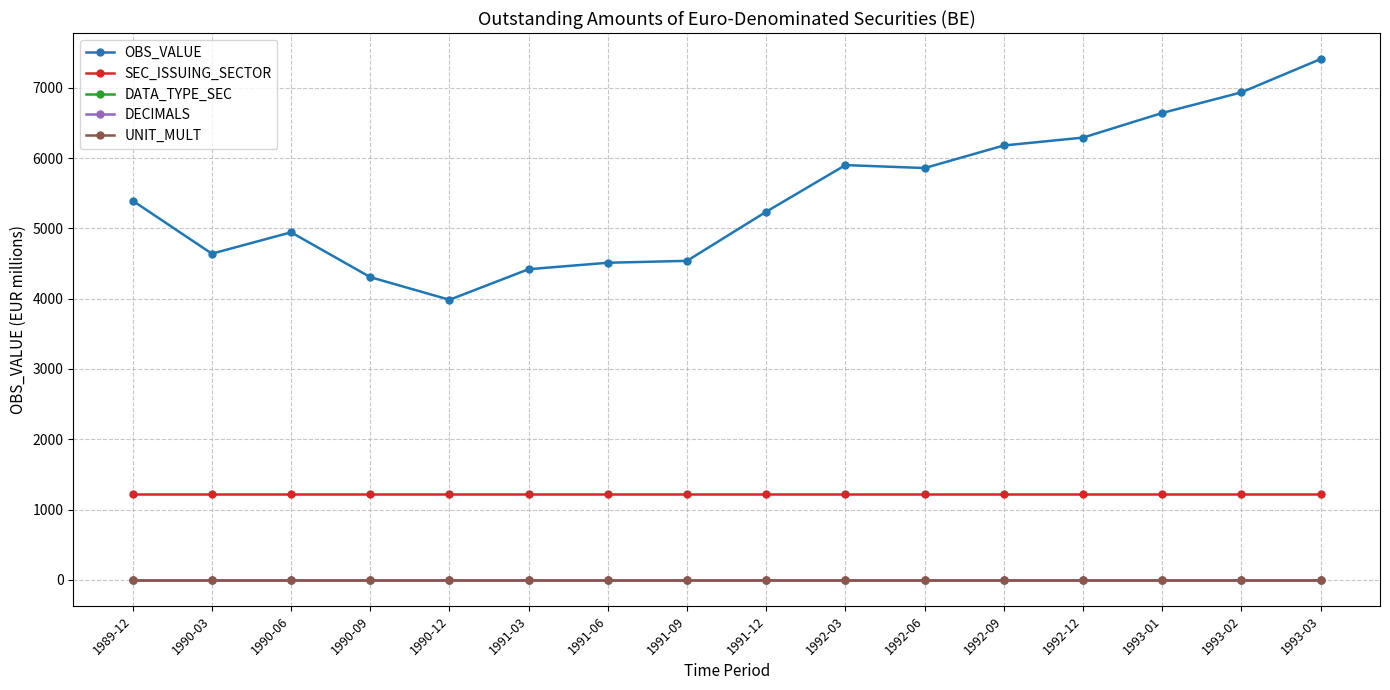

True or false: OBS_VALUE has more than 0 points higher than both neighbors.

True